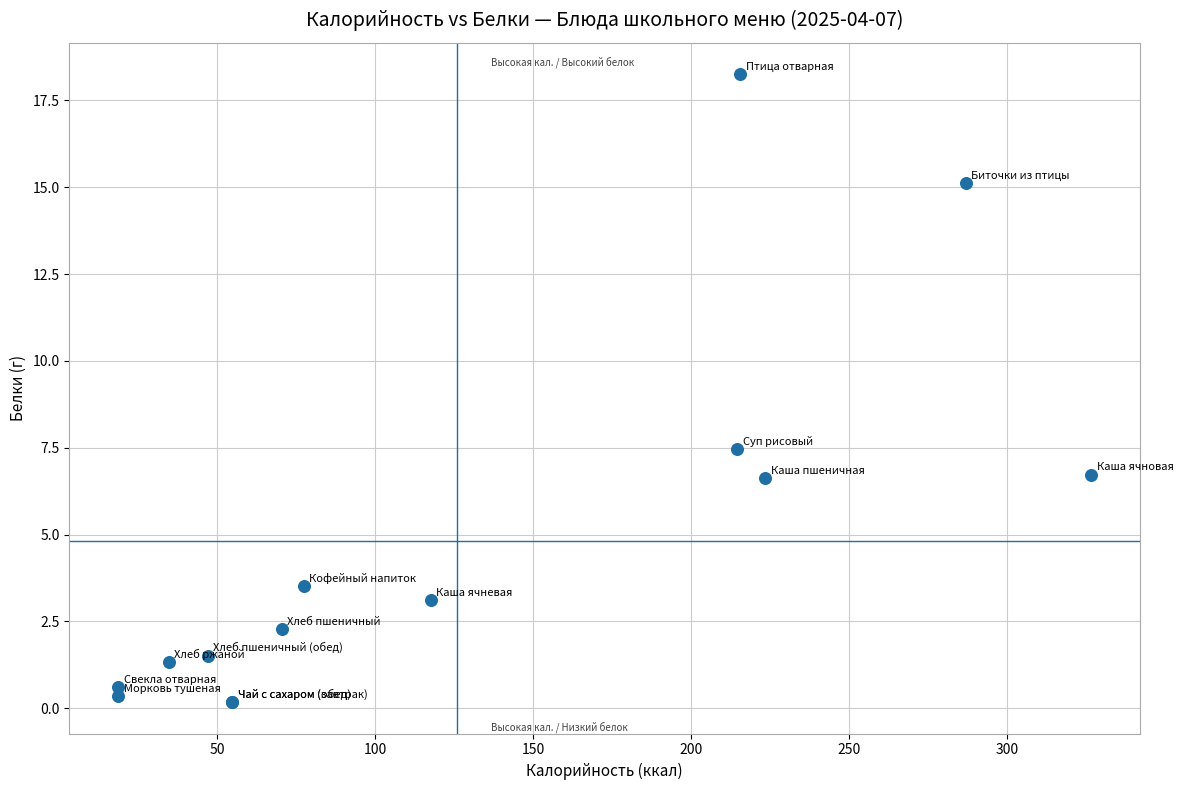

What Y value in the scatter plot is closest to 9?

7.5